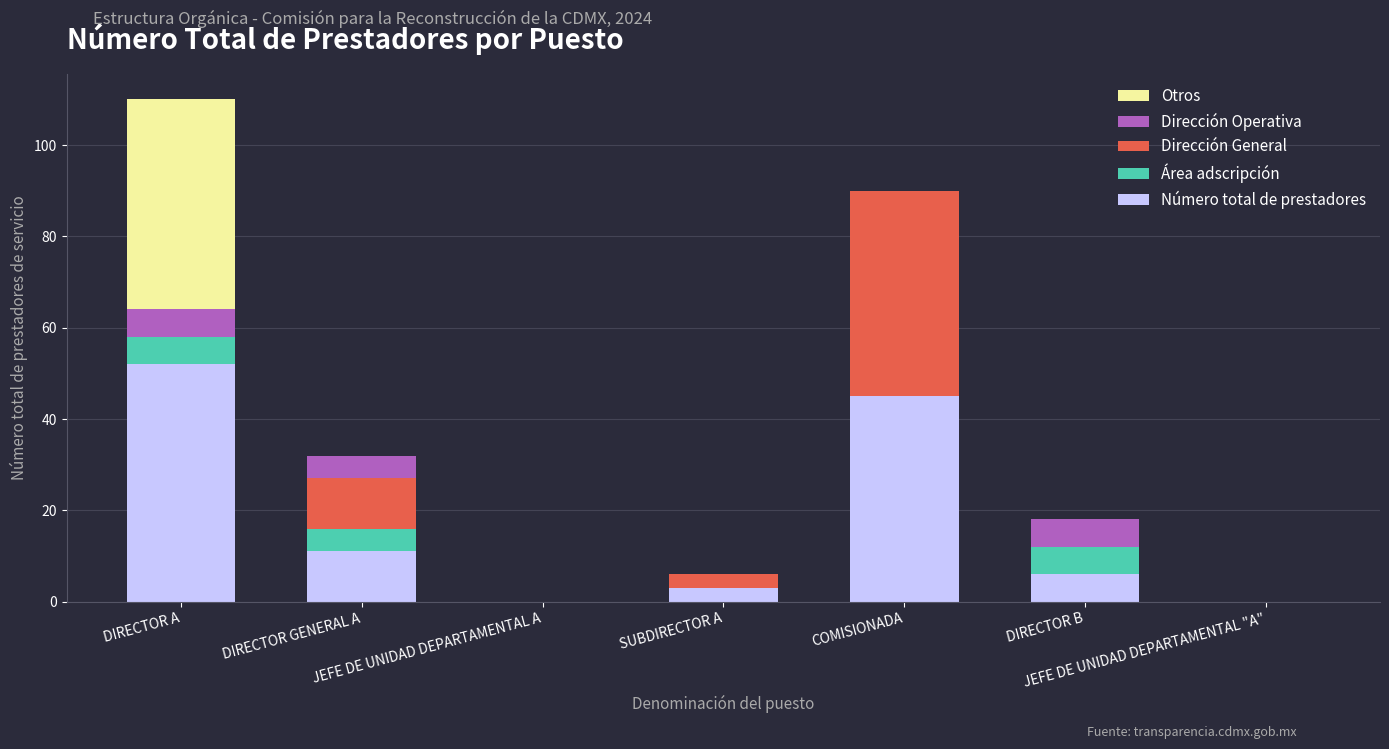

What is the highest value of the Número total de prestadores series?

52